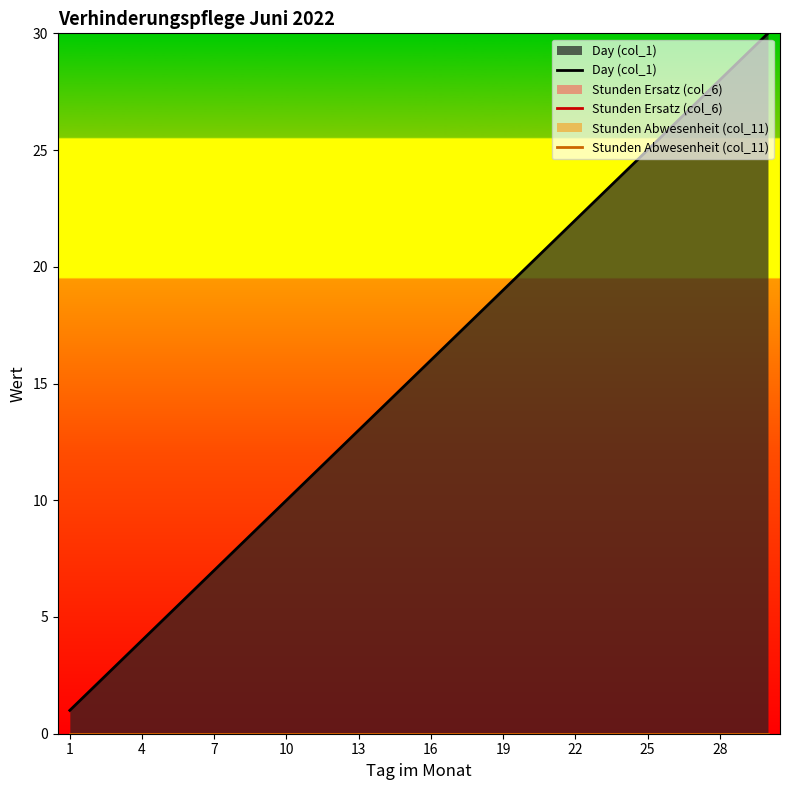

What is the greatest value displayed?

30